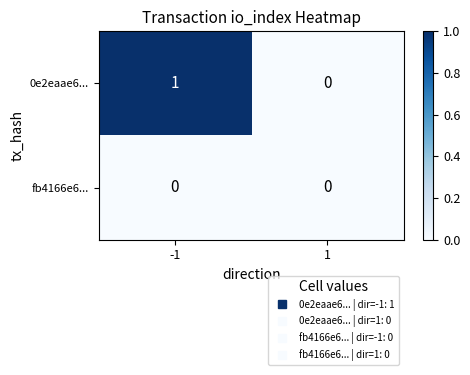

Which series has the largest total across all categories?

0e2eaae6...